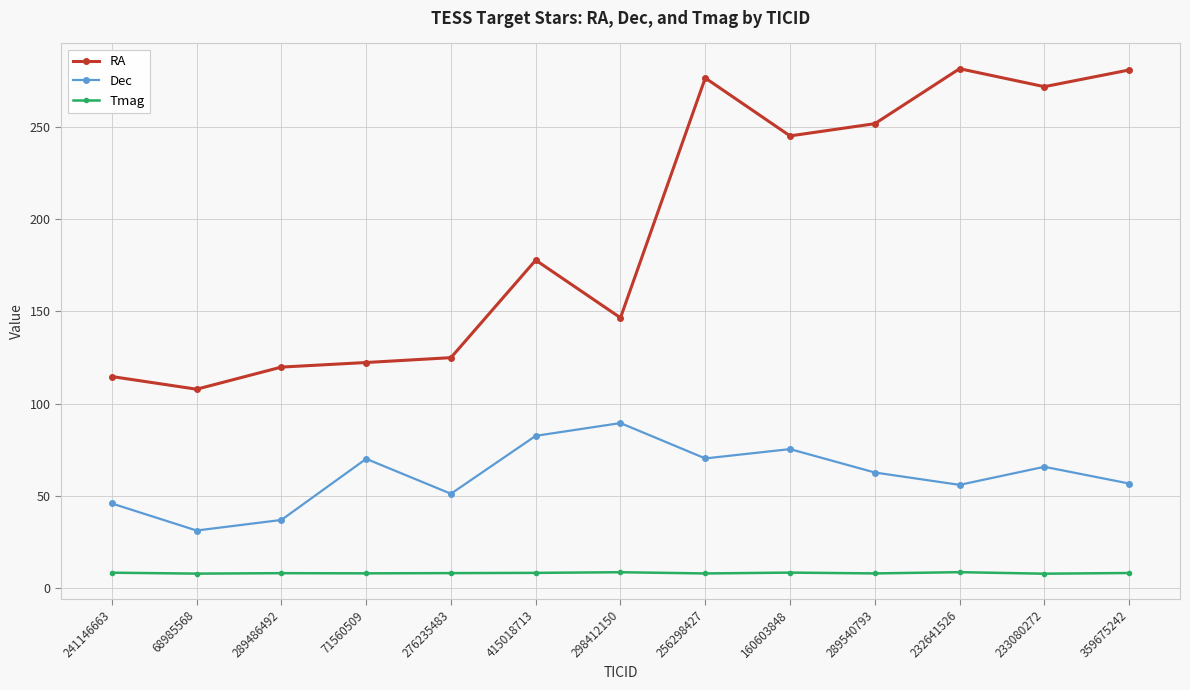

What is the difference between the maximum and minimum values in the Dec series?

58.2